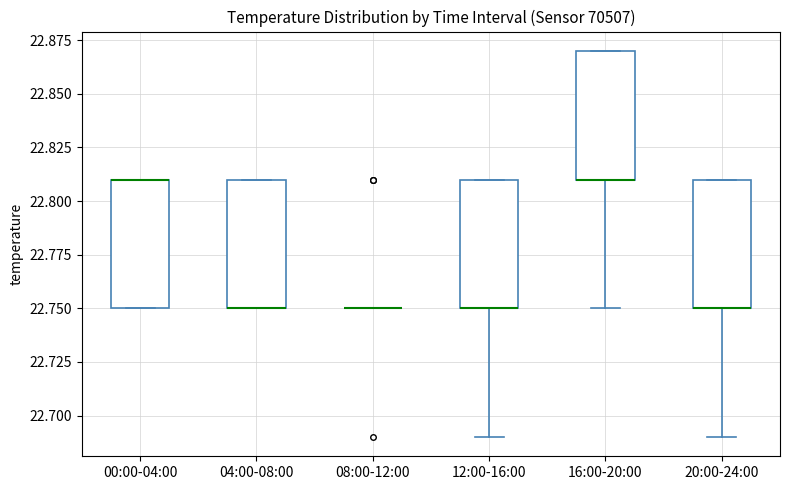

Reading left to right, read every box against the y-axis: the position of its median line, the range the box covers, and the ends of its whiskers. The values are not printed on the chart, so give them approximately, as read against the axis.

00:00-04:00: median 22.81 (drawn on the box's upper edge), box 22.75 to 22.81, whiskers 22.75 to 22.81
04:00-08:00: median 22.75 (drawn on the box's lower edge), box 22.75 to 22.81, whiskers 22.75 to 22.81
08:00-12:00: box collapsed to a line at 22.75, whiskers 22.75 to 22.75
12:00-16:00: median 22.75 (drawn on the box's lower edge), box 22.75 to 22.81, whiskers 22.69 to 22.81
16:00-20:00: median 22.81 (drawn on the box's lower edge), box 22.81 to 22.87, whiskers 22.75 to 22.87
20:00-24:00: median 22.75 (drawn on the box's lower edge), box 22.75 to 22.81, whiskers 22.69 to 22.81